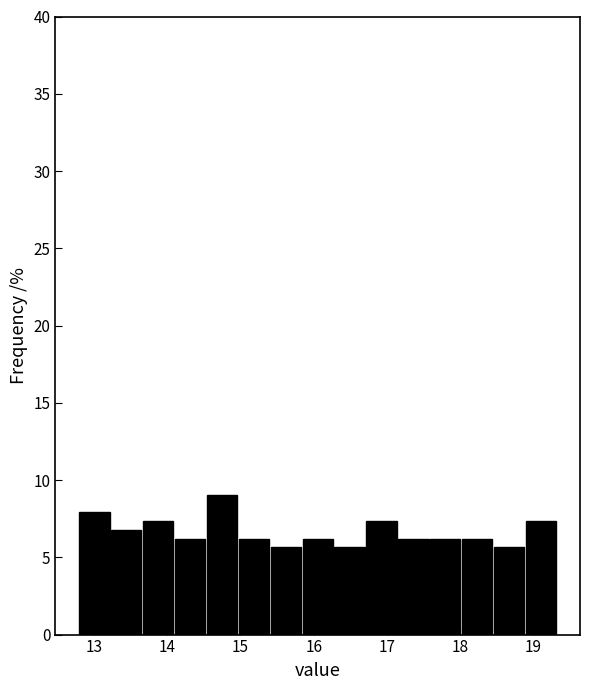

Reading left to right, list every bar in this chart as the range it spans on the x-axis followed by its height. Neither the bar edges nor the heights are printed on the chart, so give them approximately, as read against the axes.

12.8 to 13.2: 8.0
13.2 to 13.7: 7.0
13.7 to 14.1: 7.5
14.1 to 14.5: 6.0
14.5 to 15.0: 9.0
15.0 to 15.4: 6.0
15.4 to 15.8: 5.5
15.8 to 16.3: 6.0
16.3 to 16.7: 5.5
16.7 to 17.2: 7.5
17.2 to 17.6: 6.0
17.6 to 18.0: 6.0
18.0 to 18.5: 6.0
18.5 to 18.9: 5.5
18.9 to 19.3: 7.5